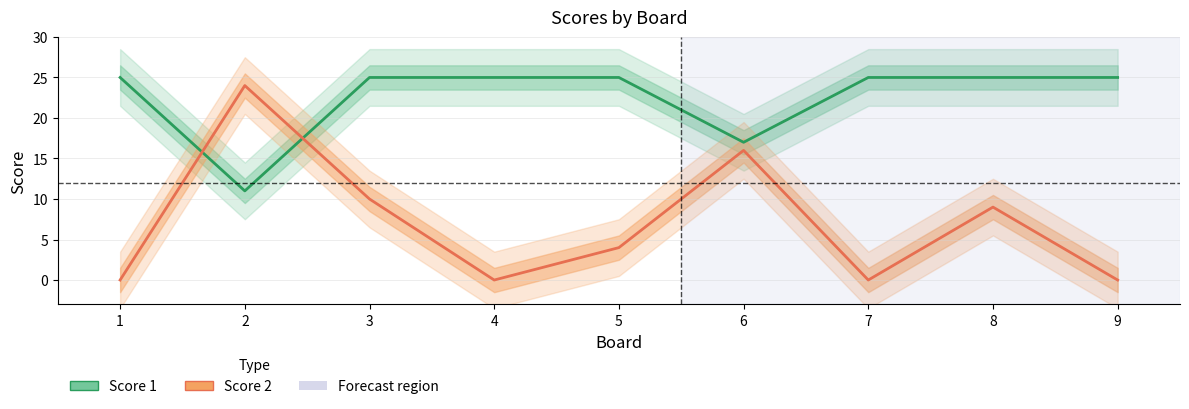

Which series ends up on top after the final intersection of Score 2 and Score 1?

Score 1